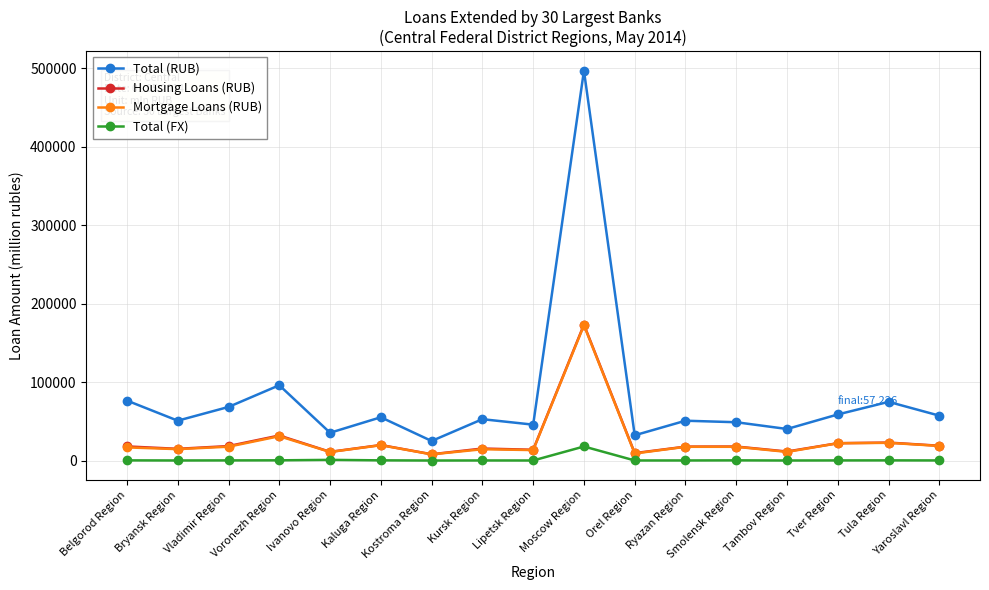

At which category does the chart reach its peak across all series?

Moscow Region